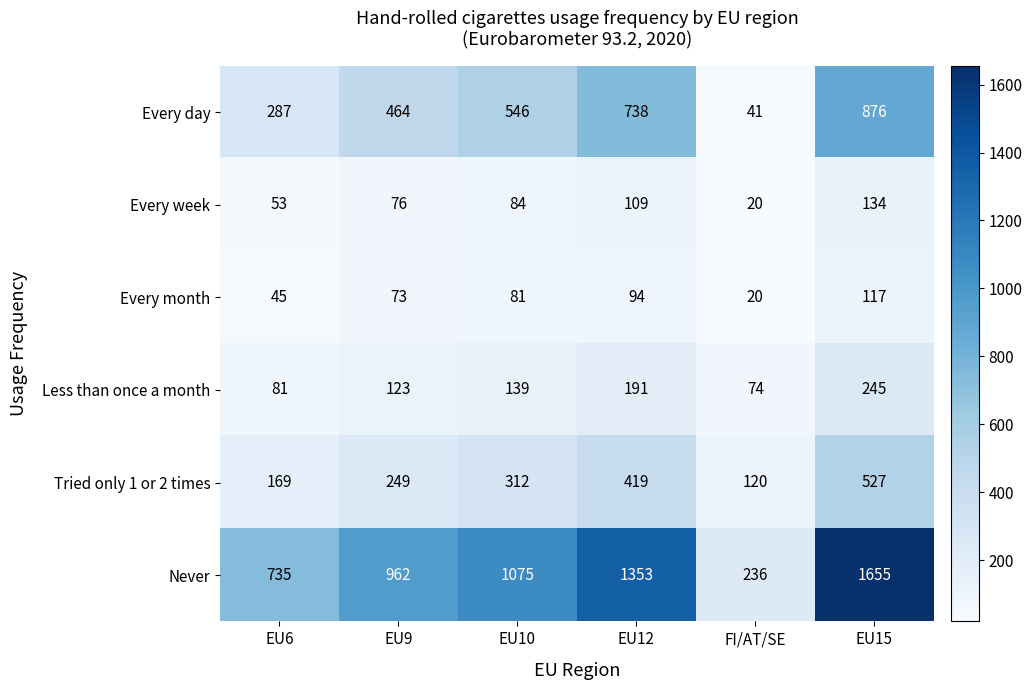

Count the number of categories in the chart.

6